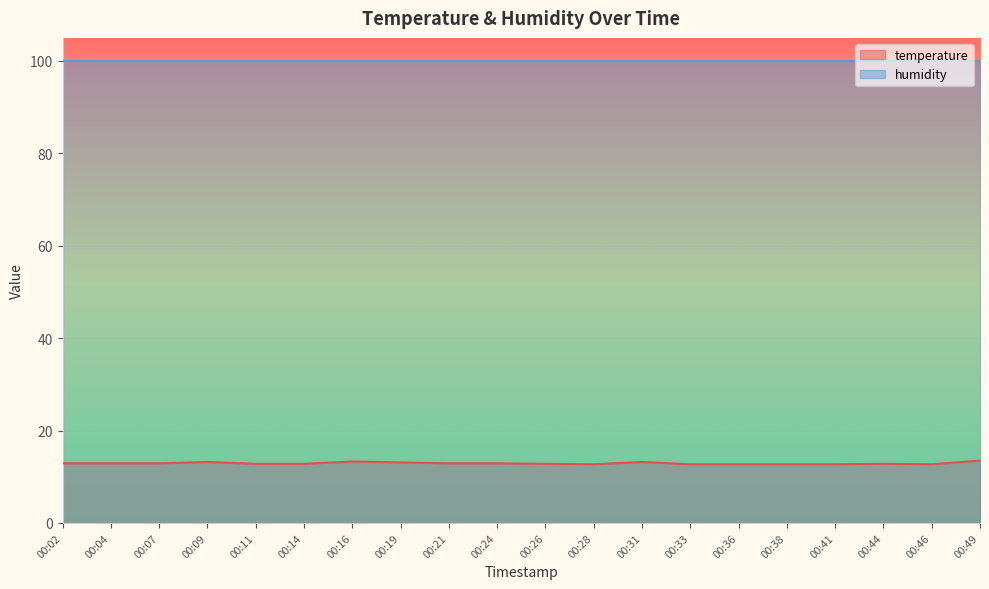

Reading left to right, list all the values displayed in this chart.

00:02=12.9	00:04=12.9	00:07=12.9	00:09=13.2	00:11=12.8	00:14=12.8	00:16=13.3	00:19=13.1	00:21=12.9	00:24=12.9	00:26=12.8	00:28=12.7	00:31=13.2	00:33=12.7	00:36=12.7	00:38=12.7	00:41=12.7	00:44=12.8	00:46=12.7	00:49=13.5